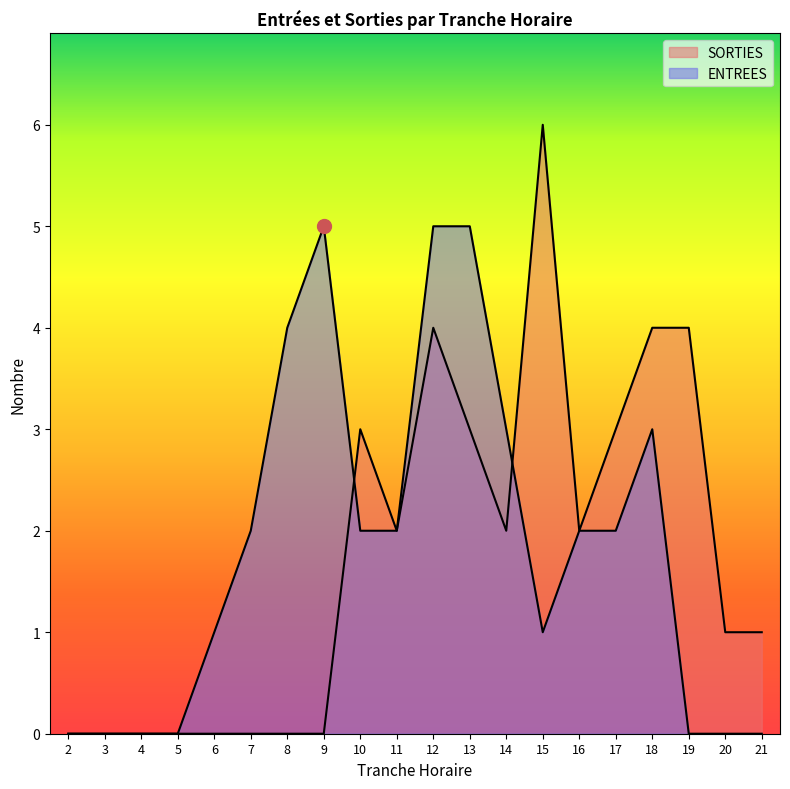

At which label does SORTIES reach its minimum?

2